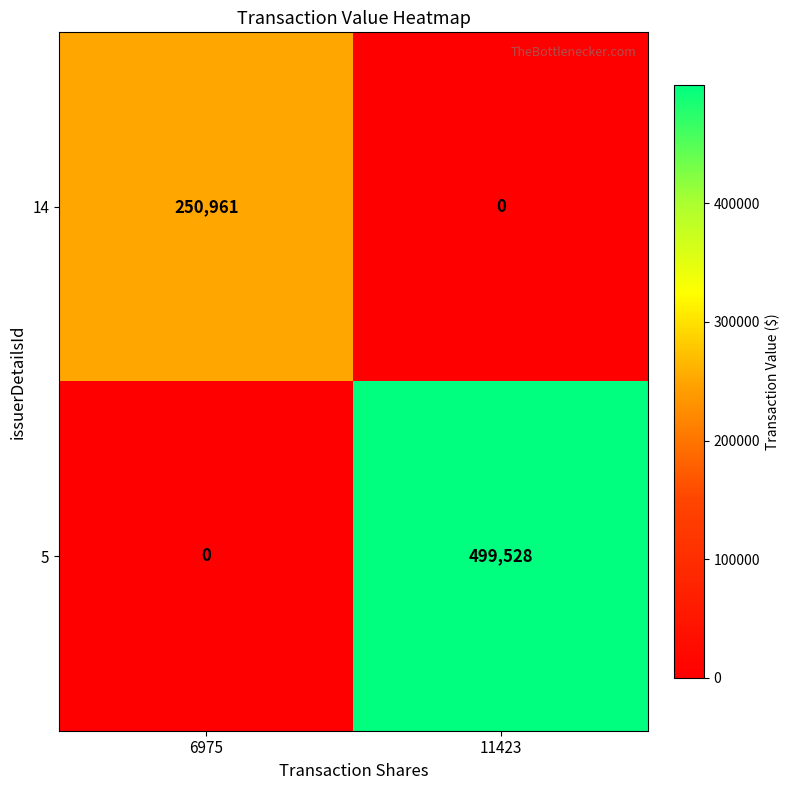

At which category is the sum across all series the highest?

11423